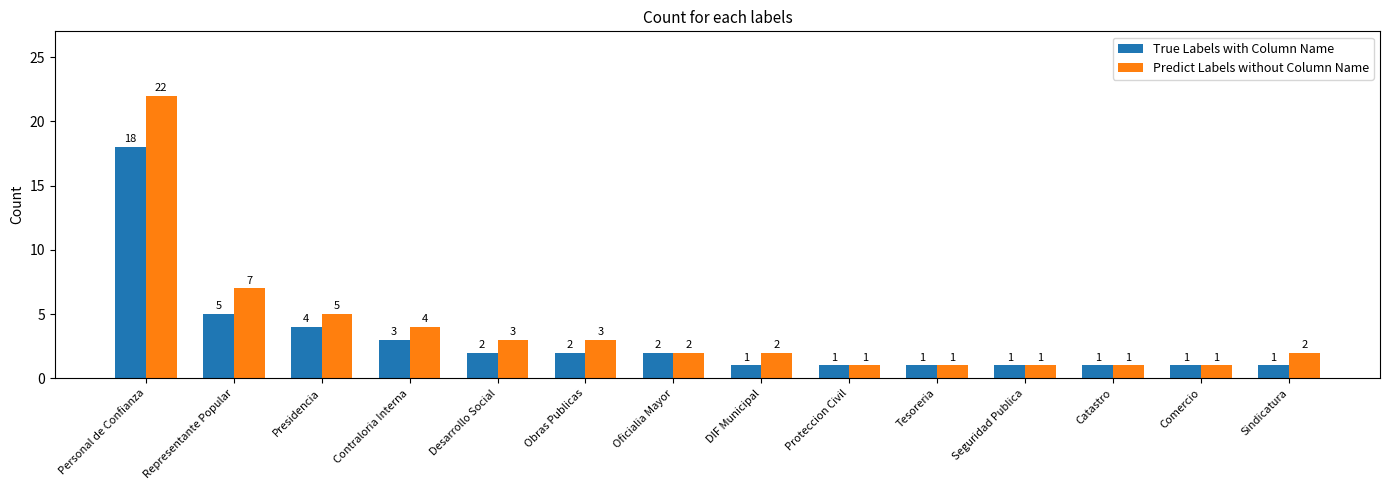

What is the difference between the maximum and minimum values in the Predict Labels without Column Name series?

21